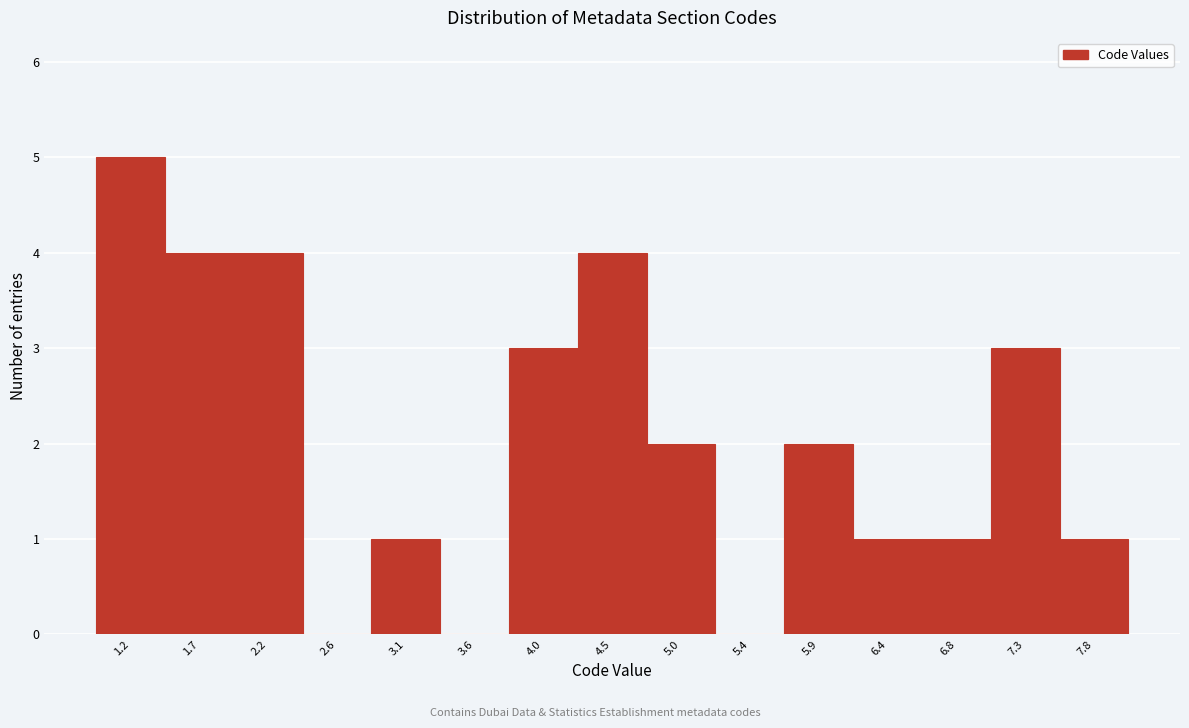

Over which range of the x-axis is the bar tallest?

1.00 to 1.45